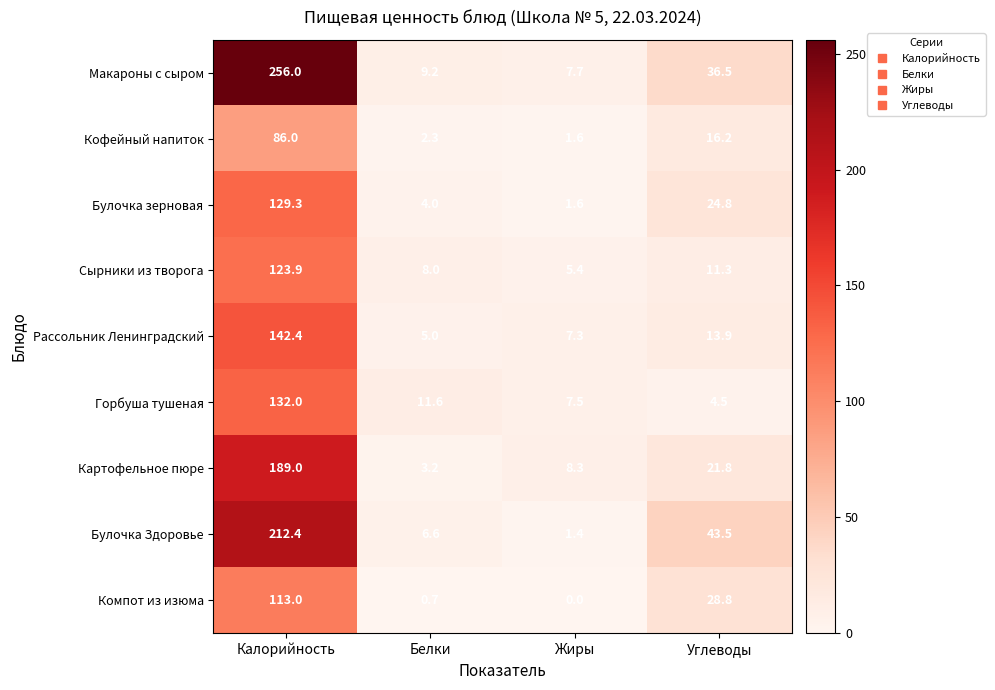

True or false: Кофейный напиток has a value of 2.3 at Белки.

True